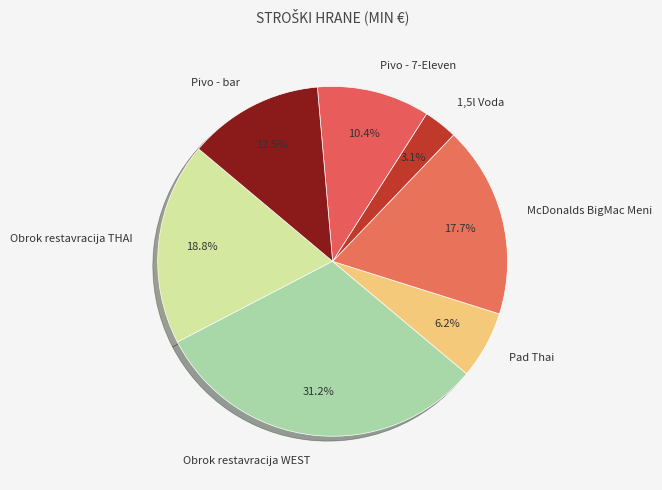

What percentage do Pivo - 7-Eleven and Obrok restavracija THAI together represent?

29.2%